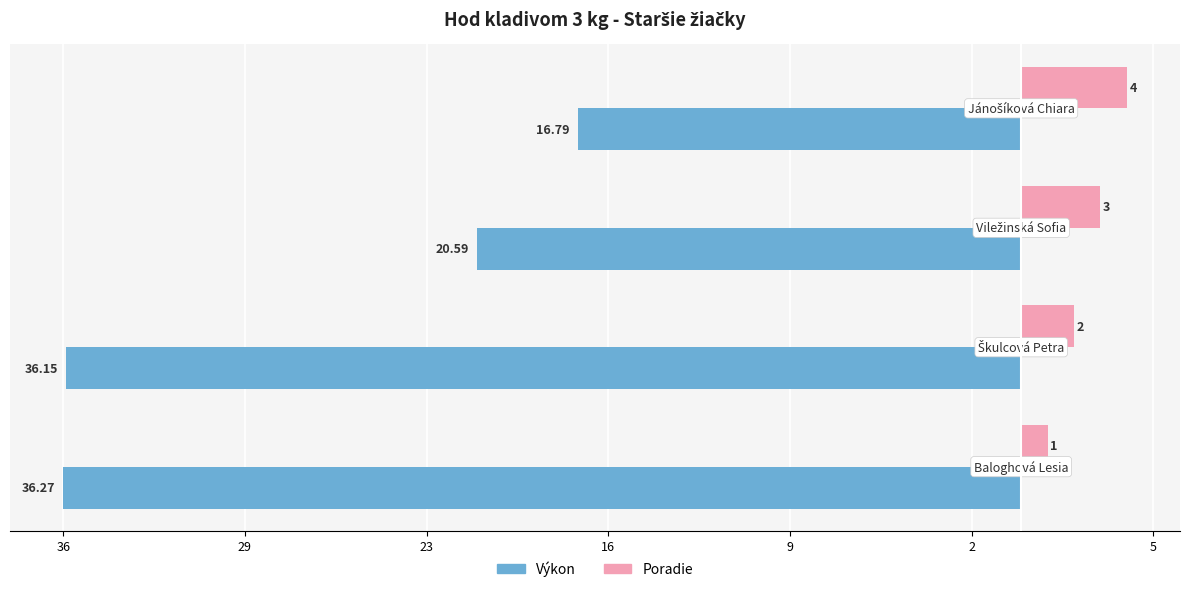

What are all the series names shown in the legend?

Výkon, Poradie